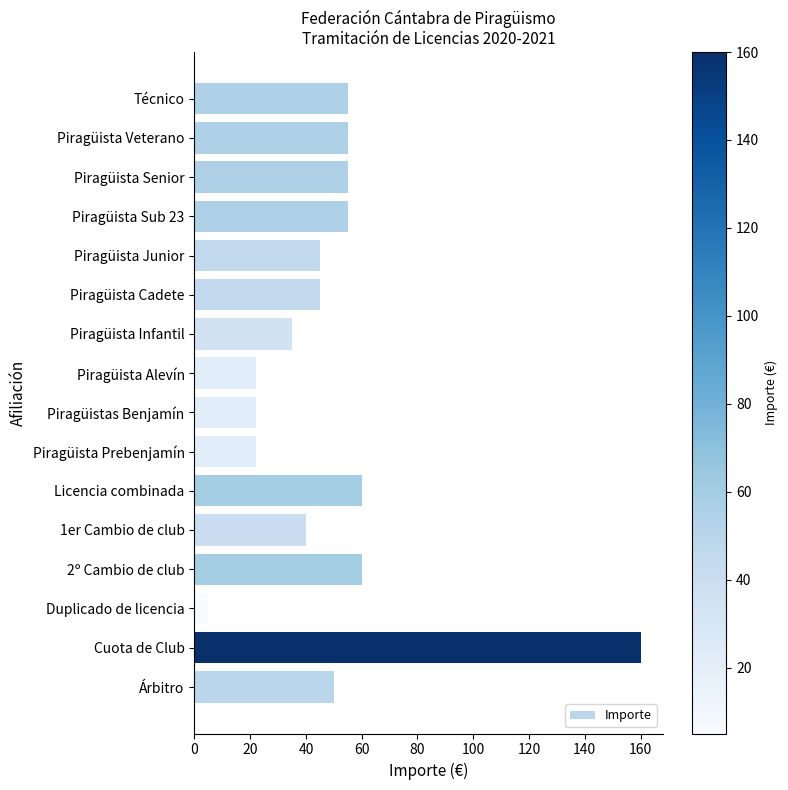

Between Piragüista Prebenjamín and Árbitro, which is larger?

Árbitro